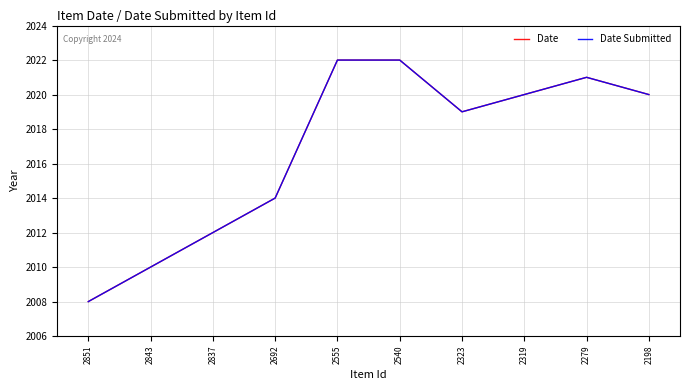

Is this an area chart (filled region under the line)?

No